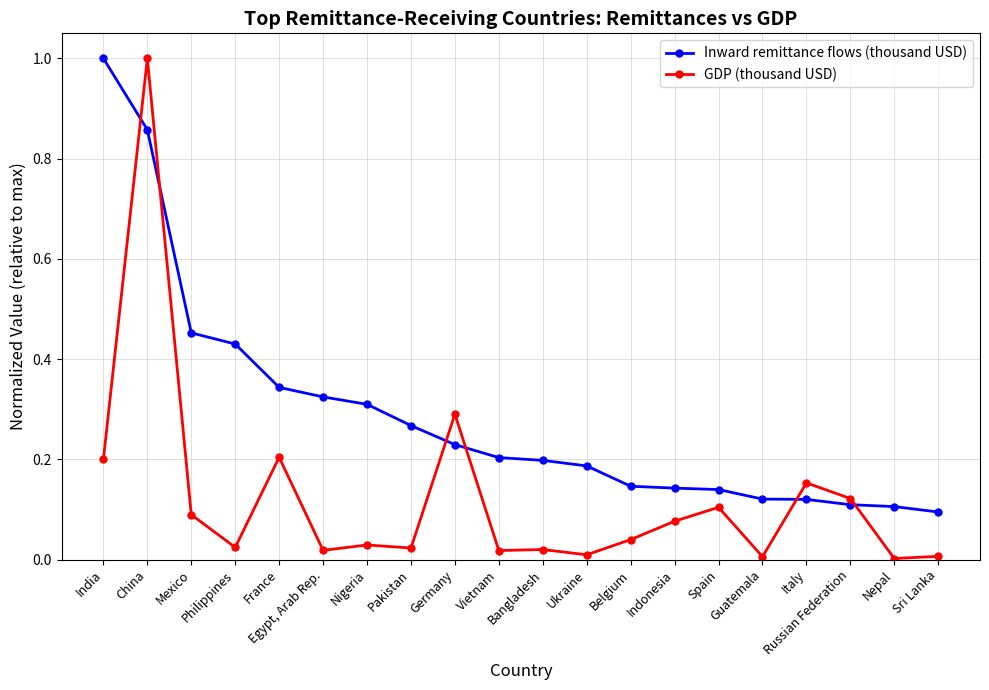

The value of GDP (thousand USD) at Italy is 0.2. True or false?

True